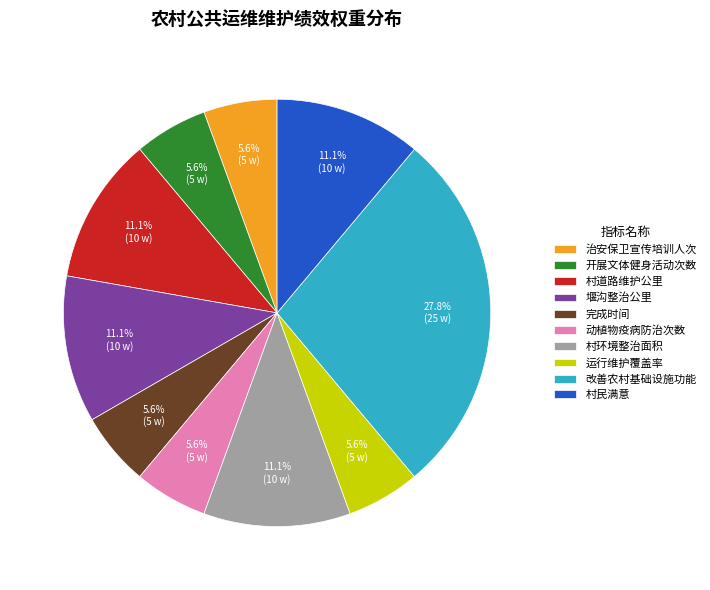

To the nearest percent, what portion does 治安保卫宣传培训人次 represent?

6%